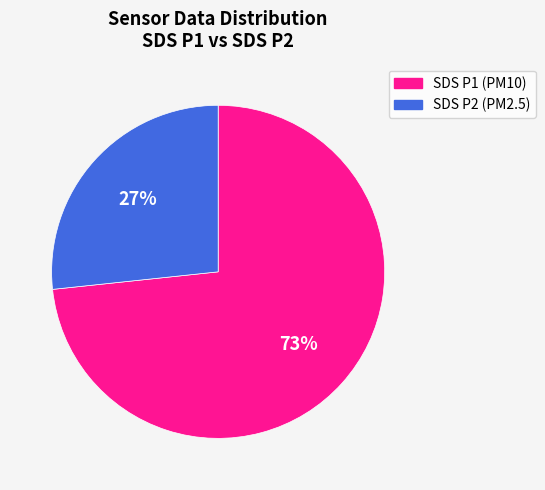

How many slices are in this pie chart?

2